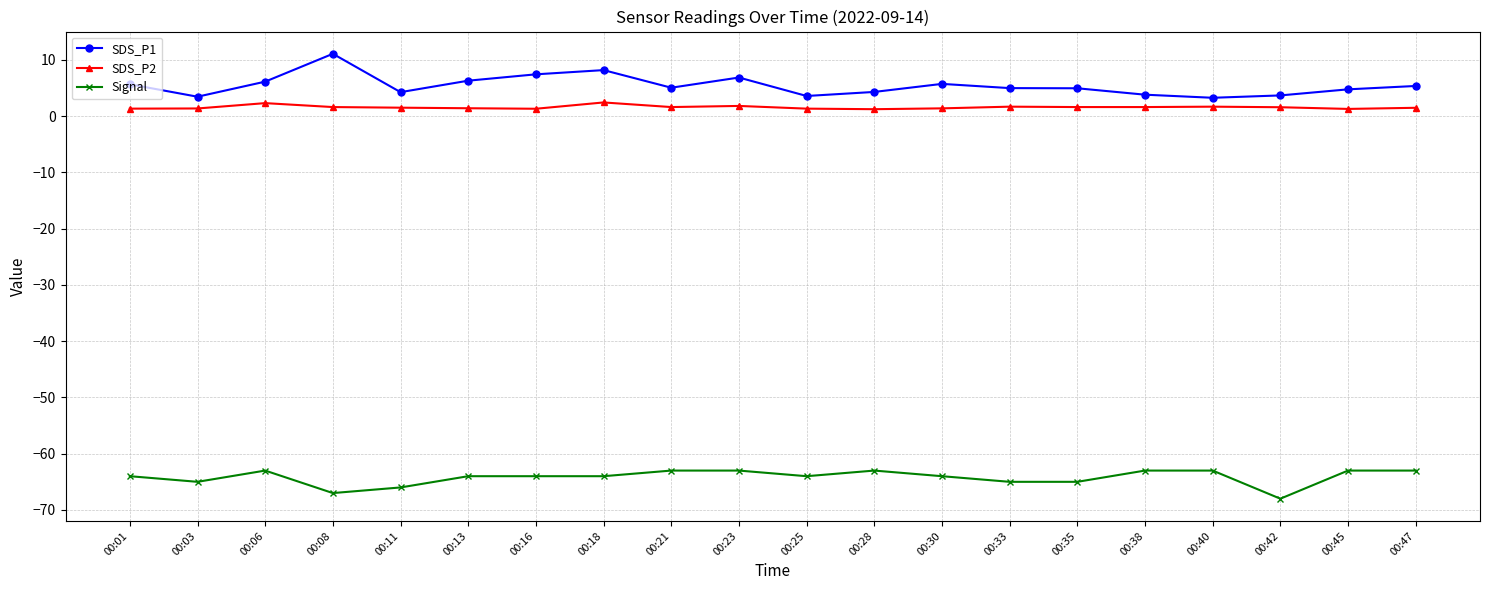

Between 00:01 and 00:16, which series saw the biggest shift?

SDS_P1